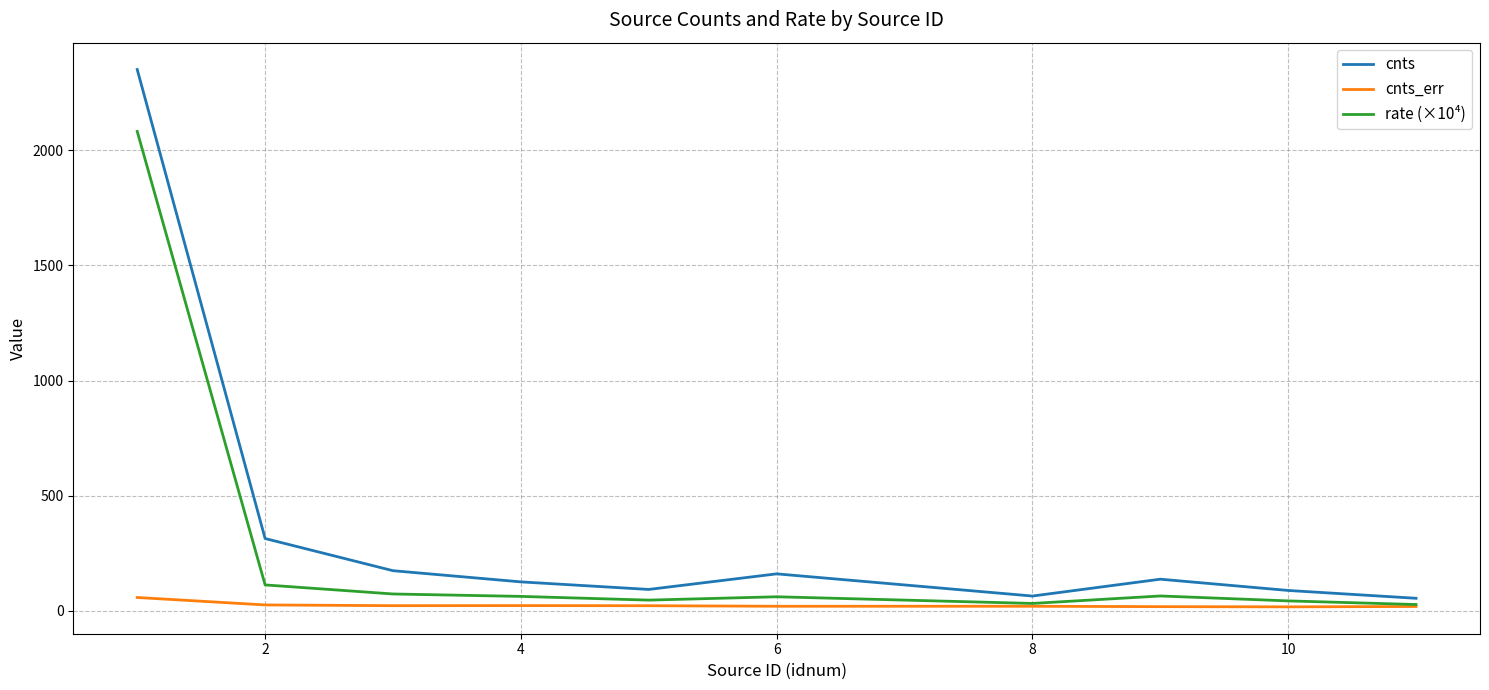

Rank the series by their maximum value, from highest to lowest.

cnts, rate (×10⁴), cnts_err